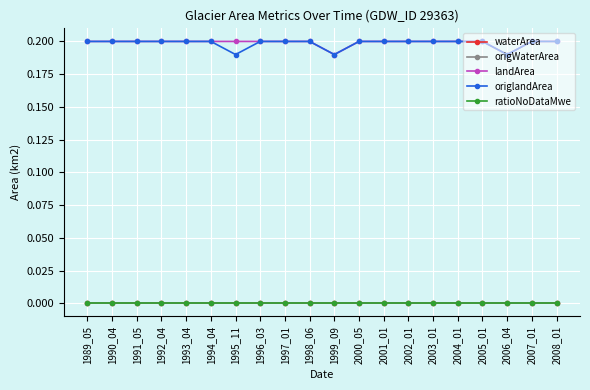

Does the chart have visible grid lines?

Yes